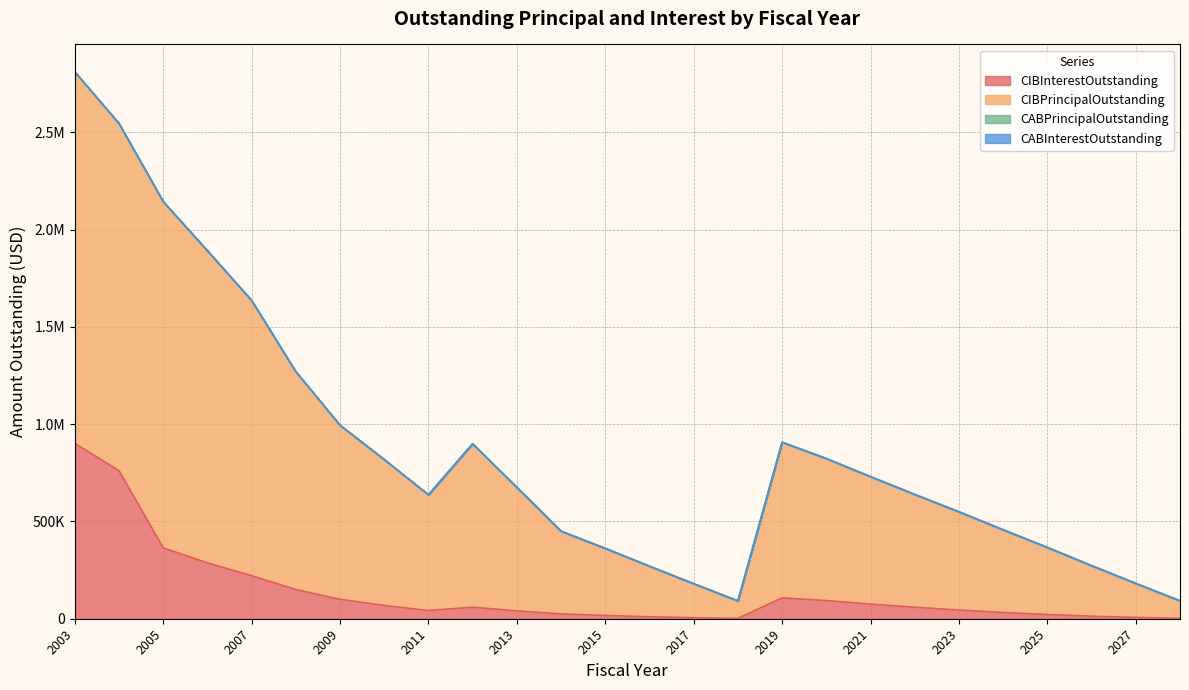

What is the difference between the maximum and minimum values in the CIBInterestOutstanding series?

899722.0